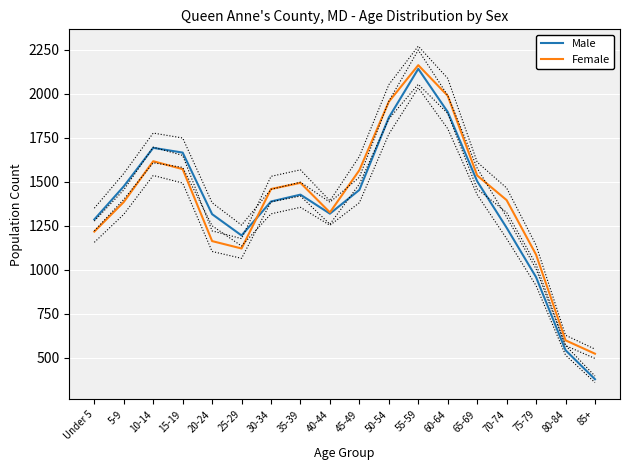

Which series has the largest range (max minus min)?

Male